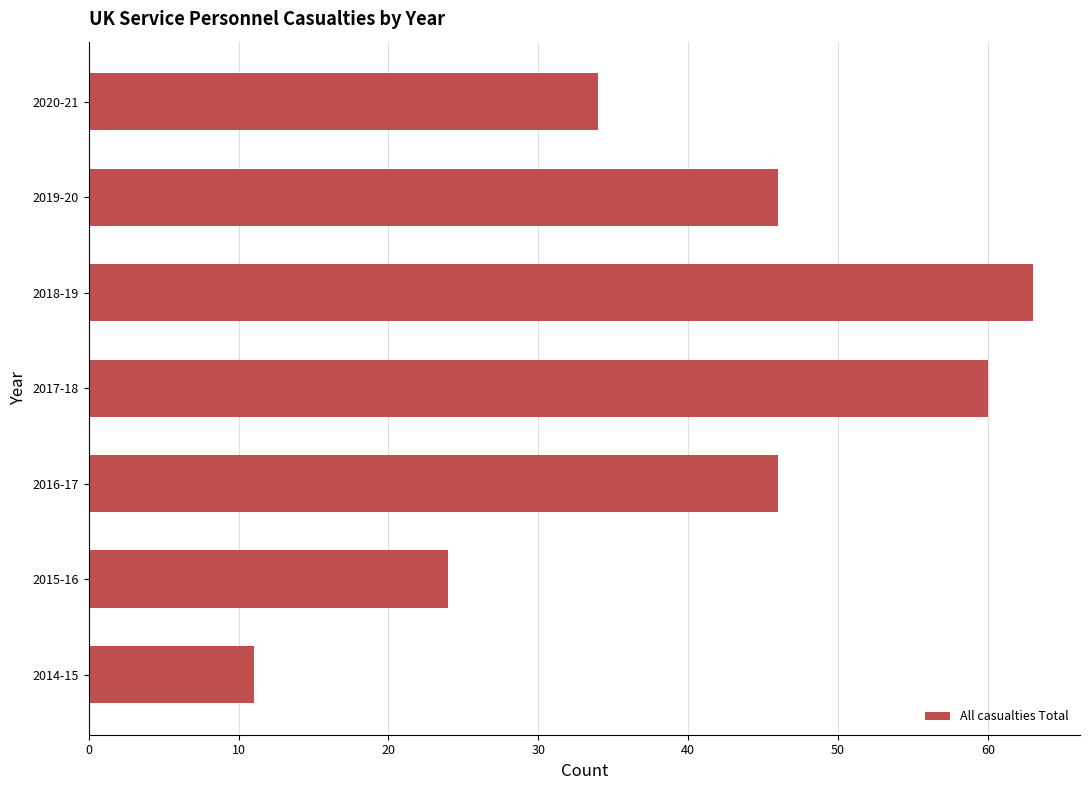

What is the sum of the values at 2015-16 and 2014-15?

35